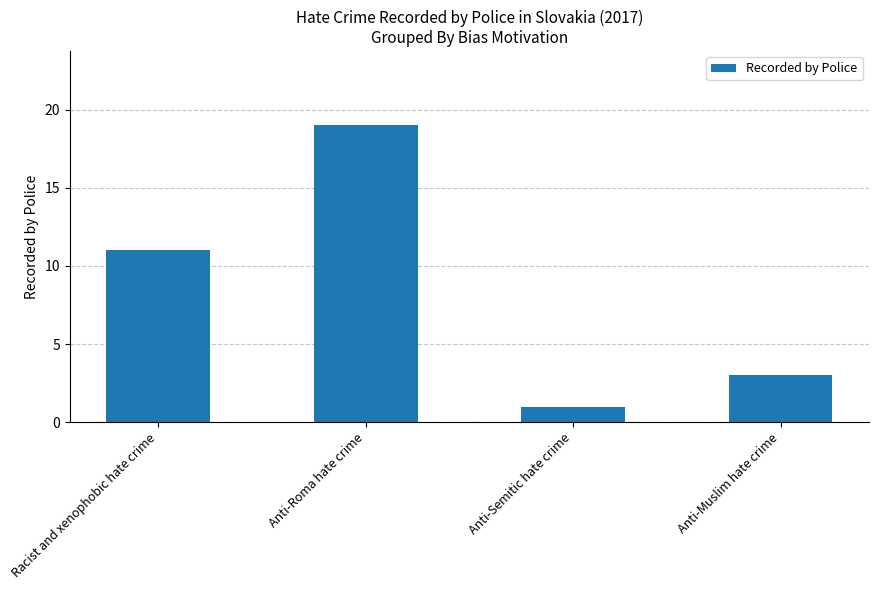

Reading left to right, list all the values displayed in this chart.

Racist and xenophobic hate crime=11	Anti-Roma hate crime=19	Anti-Semitic hate crime=1	Anti-Muslim hate crime=3